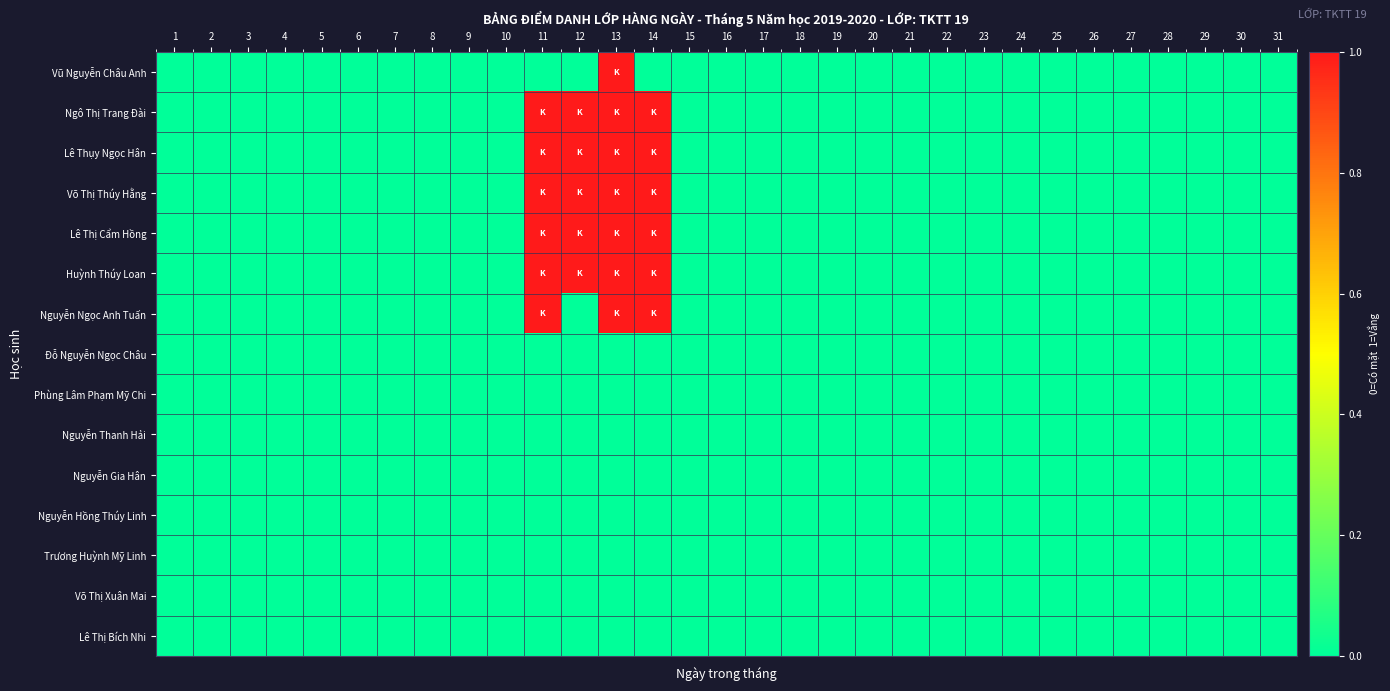

Reading left to right, list all the values displayed in this chart.

Vũ Nguyễn Châu Anh: 1=0	2=0	3=0	4=0	5=0	6=0	7=0	8=0	9=0	10=0	11=0	12=0	13=1	14=0	15=0	16=0	17=0	18=0	19=0	20=0	21=0	22=0	23=0	24=0	25=0	26=0	27=0	28=0	29=0	30=0	31=0
Ngô Thị Trang Đài: 1=0	2=0	3=0	4=0	5=0	6=0	7=0	8=0	9=0	10=0	11=1	12=1	13=1	14=1	15=0	16=0	17=0	18=0	19=0	20=0	21=0	22=0	23=0	24=0	25=0	26=0	27=0	28=0	29=0	30=0	31=0
Lê Thụy Ngọc Hân: 1=0	2=0	3=0	4=0	5=0	6=0	7=0	8=0	9=0	10=0	11=1	12=1	13=1	14=1	15=0	16=0	17=0	18=0	19=0	20=0	21=0	22=0	23=0	24=0	25=0	26=0	27=0	28=0	29=0	30=0	31=0
Võ Thị Thúy Hằng: 1=0	2=0	3=0	4=0	5=0	6=0	7=0	8=0	9=0	10=0	11=1	12=1	13=1	14=1	15=0	16=0	17=0	18=0	19=0	20=0	21=0	22=0	23=0	24=0	25=0	26=0	27=0	28=0	29=0	30=0	31=0
Lê Thị Cẩm Hồng: 1=0	2=0	3=0	4=0	5=0	6=0	7=0	8=0	9=0	10=0	11=1	12=1	13=1	14=1	15=0	16=0	17=0	18=0	19=0	20=0	21=0	22=0	23=0	24=0	25=0	26=0	27=0	28=0	29=0	30=0	31=0
Huỳnh Thúy Loan: 1=0	2=0	3=0	4=0	5=0	6=0	7=0	8=0	9=0	10=0	11=1	12=1	13=1	14=1	15=0	16=0	17=0	18=0	19=0	20=0	21=0	22=0	23=0	24=0	25=0	26=0	27=0	28=0	29=0	30=0	31=0
Nguyễn Ngọc Anh Tuấn: 1=0	2=0	3=0	4=0	5=0	6=0	7=0	8=0	9=0	10=0	11=1	12=0	13=1	14=1	15=0	16=0	17=0	18=0	19=0	20=0	21=0	22=0	23=0	24=0	25=0	26=0	27=0	28=0	29=0	30=0	31=0
Đỗ Nguyễn Ngọc Châu: 1=0	2=0	3=0	4=0	5=0	6=0	7=0	8=0	9=0	10=0	11=0	12=0	13=0	14=0	15=0	16=0	17=0	18=0	19=0	20=0	21=0	22=0	23=0	24=0	25=0	26=0	27=0	28=0	29=0	30=0	31=0
Phùng Lâm Phạm Mỹ Chi: 1=0	2=0	3=0	4=0	5=0	6=0	7=0	8=0	9=0	10=0	11=0	12=0	13=0	14=0	15=0	16=0	17=0	18=0	19=0	20=0	21=0	22=0	23=0	24=0	25=0	26=0	27=0	28=0	29=0	30=0	31=0
Nguyễn Thanh Hải: 1=0	2=0	3=0	4=0	5=0	6=0	7=0	8=0	9=0	10=0	11=0	12=0	13=0	14=0	15=0	16=0	17=0	18=0	19=0	20=0	21=0	22=0	23=0	24=0	25=0	26=0	27=0	28=0	29=0	30=0	31=0
Nguyễn Gia Hân: 1=0	2=0	3=0	4=0	5=0	6=0	7=0	8=0	9=0	10=0	11=0	12=0	13=0	14=0	15=0	16=0	17=0	18=0	19=0	20=0	21=0	22=0	23=0	24=0	25=0	26=0	27=0	28=0	29=0	30=0	31=0
Nguyễn Hồng Thúy Linh: 1=0	2=0	3=0	4=0	5=0	6=0	7=0	8=0	9=0	10=0	11=0	12=0	13=0	14=0	15=0	16=0	17=0	18=0	19=0	20=0	21=0	22=0	23=0	24=0	25=0	26=0	27=0	28=0	29=0	30=0	31=0
Trương Huỳnh Mỹ Linh: 1=0	2=0	3=0	4=0	5=0	6=0	7=0	8=0	9=0	10=0	11=0	12=0	13=0	14=0	15=0	16=0	17=0	18=0	19=0	20=0	21=0	22=0	23=0	24=0	25=0	26=0	27=0	28=0	29=0	30=0	31=0
Võ Thị Xuân Mai: 1=0	2=0	3=0	4=0	5=0	6=0	7=0	8=0	9=0	10=0	11=0	12=0	13=0	14=0	15=0	16=0	17=0	18=0	19=0	20=0	21=0	22=0	23=0	24=0	25=0	26=0	27=0	28=0	29=0	30=0	31=0
Lê Thị Bích Nhi: 1=0	2=0	3=0	4=0	5=0	6=0	7=0	8=0	9=0	10=0	11=0	12=0	13=0	14=0	15=0	16=0	17=0	18=0	19=0	20=0	21=0	22=0	23=0	24=0	25=0	26=0	27=0	28=0	29=0	30=0	31=0